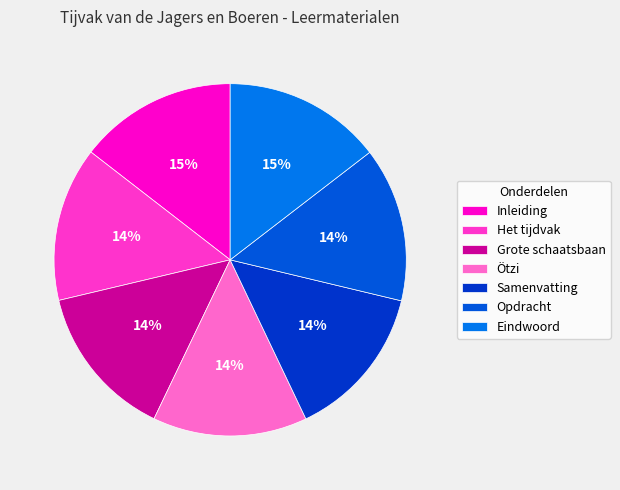

What percentage is the Eindwoord slice, to the nearest percent?

15%